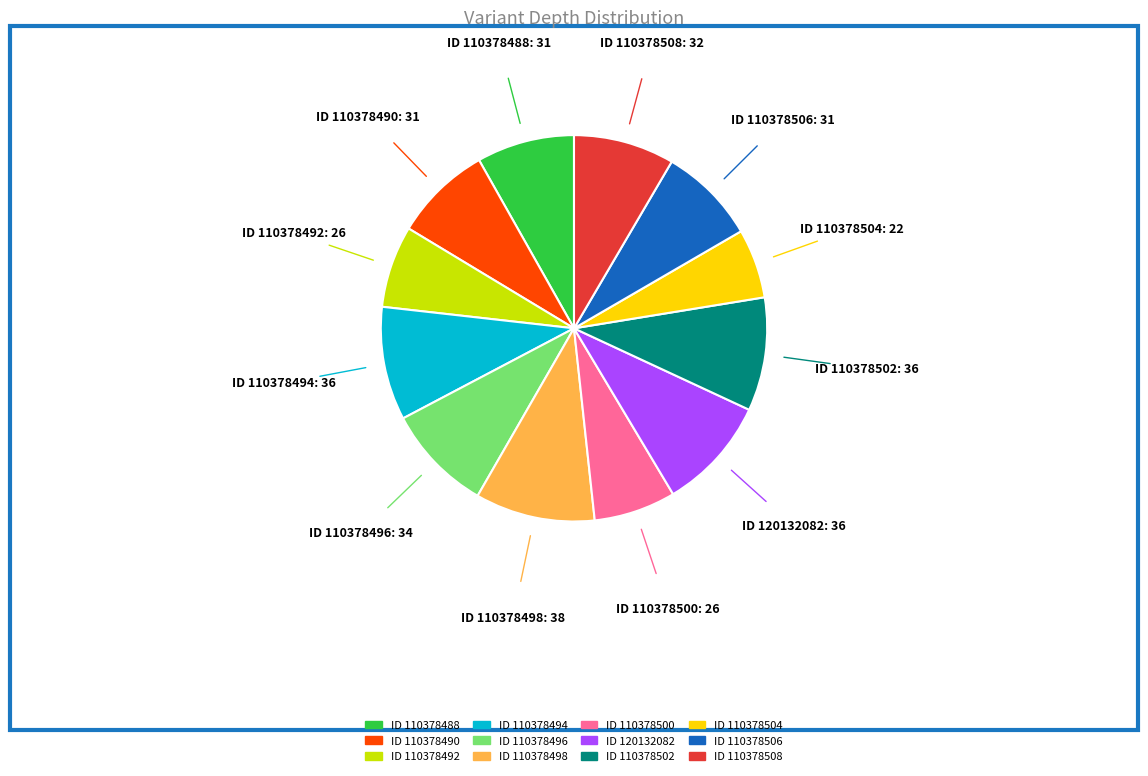

Is there any slice that represents more than half of the pie?

No